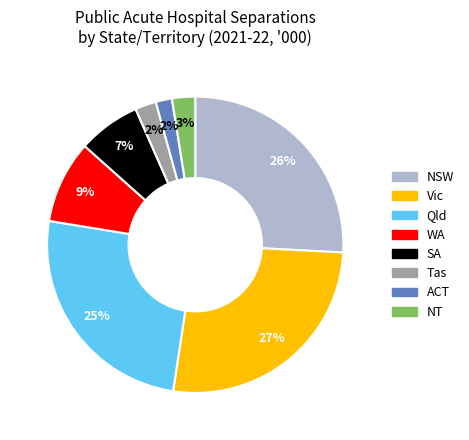

Does SA account for over 50% of the chart?

No